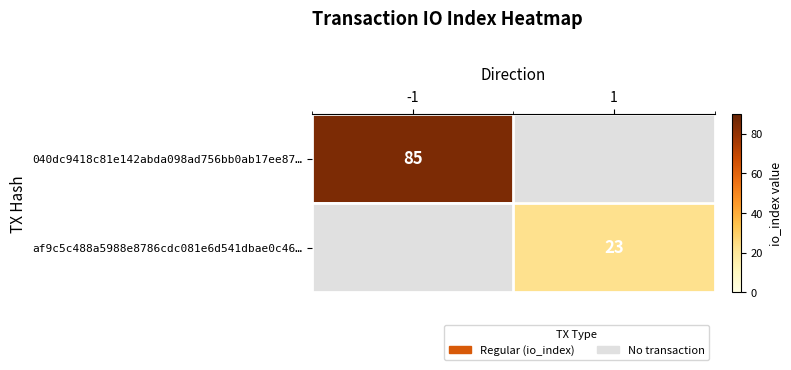

Is the value of 040dc9418c81e142abda098ad756bb0ab17ee87… at -1 greater than the value of af9c5c488a5988e8786cdc081e6d541dbae0c46… at 1?

Yes